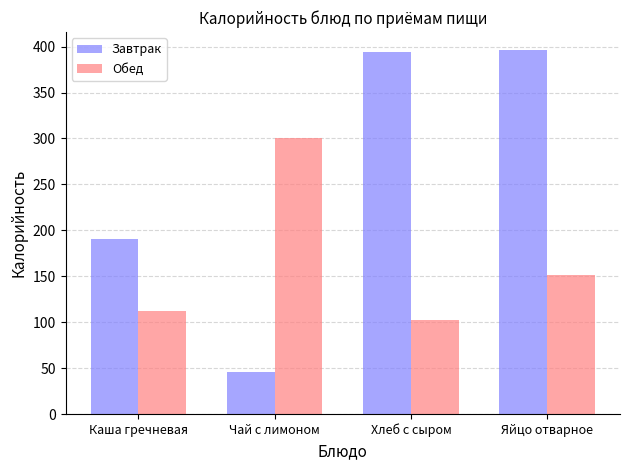

The Завтрак series shows 63 at Каша гречневая. True or false?

False